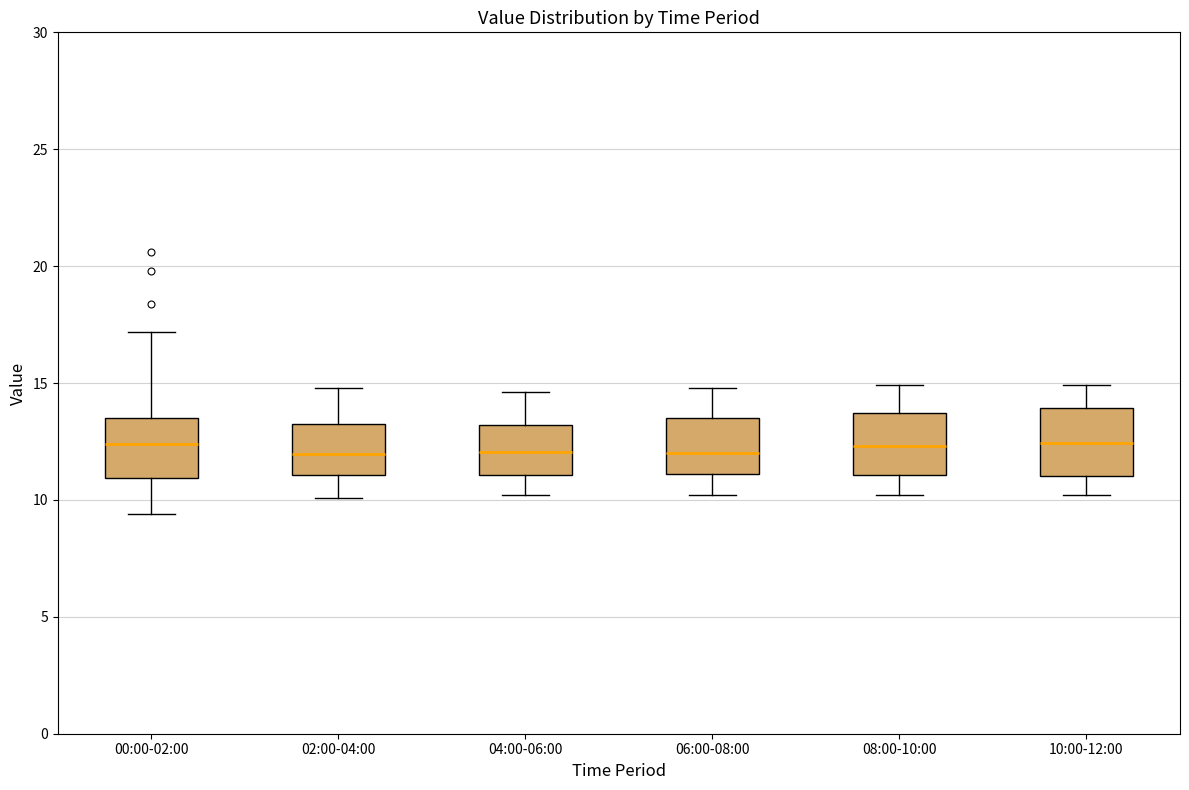

Reading left to right, read every box against the y-axis: the position of its median line, the range the box covers, and the ends of its whiskers. The values are not printed on the chart, so give them approximately, as read against the axis.

00:00-02:00: median 12.5, box 11.0 to 13.5, whiskers 9.5 to 17.0
02:00-04:00: median 12.0, box 11.0 to 13.5, whiskers 10.0 to 15.0
04:00-06:00: median 12.0, box 11.0 to 13.0, whiskers 10.0 to 14.5
06:00-08:00: median 12.0, box 11.0 to 13.5, whiskers 10.0 to 15.0
08:00-10:00: median 12.5, box 11.0 to 13.5, whiskers 10.0 to 15.0
10:00-12:00: median 12.5, box 11.0 to 14.0, whiskers 10.0 to 15.0